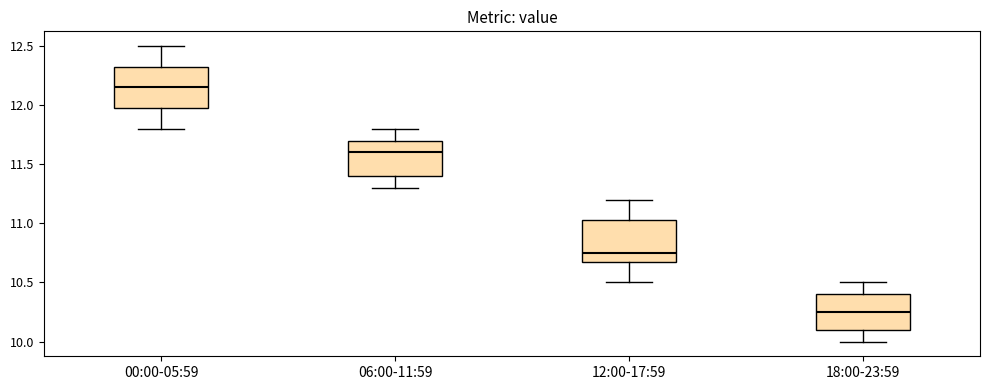

Where does the lower whisker of the box for 00:00-05:59 end on the y-axis? The values are not printed on the chart, so give them approximately, as read against the axis.

11.80